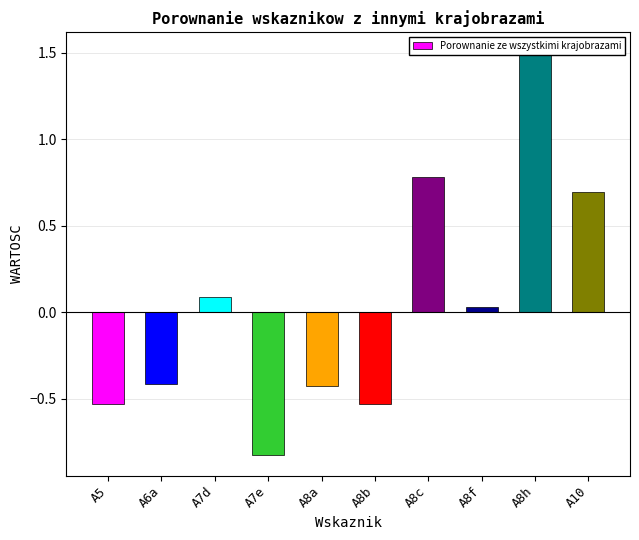

True or false: the data shows -0.5 at A5.

True